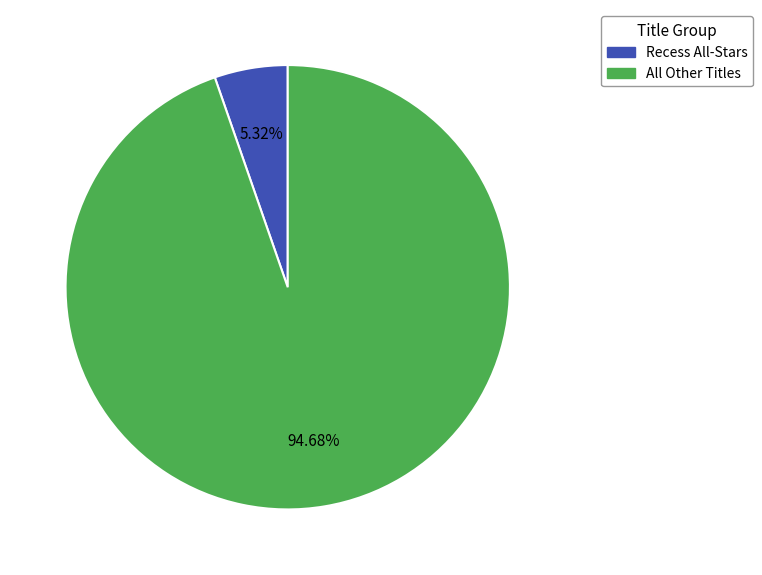

Which category accounts for the majority?

All Other Titles